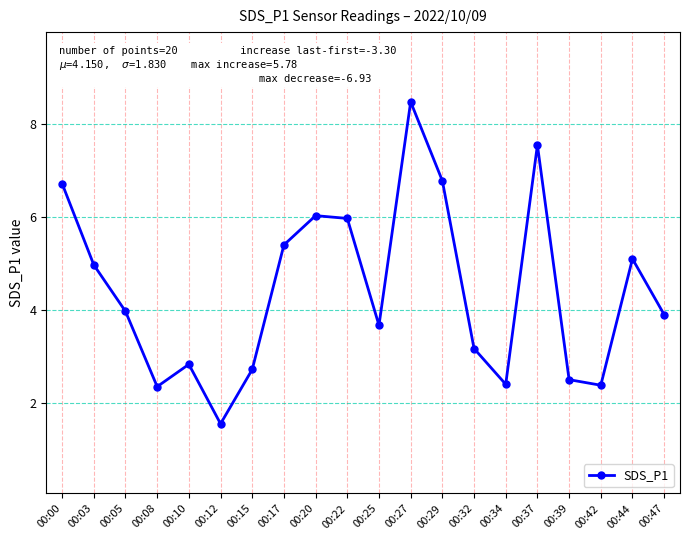

Is this an area chart (filled region under the line)?

No